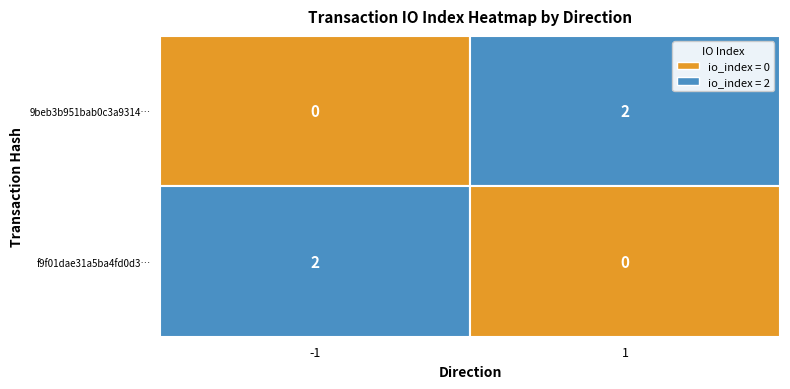

How many 9beb3b951bab0c3a9314e80b329ba7c1c21f5ce values are between -1 and 1?

2